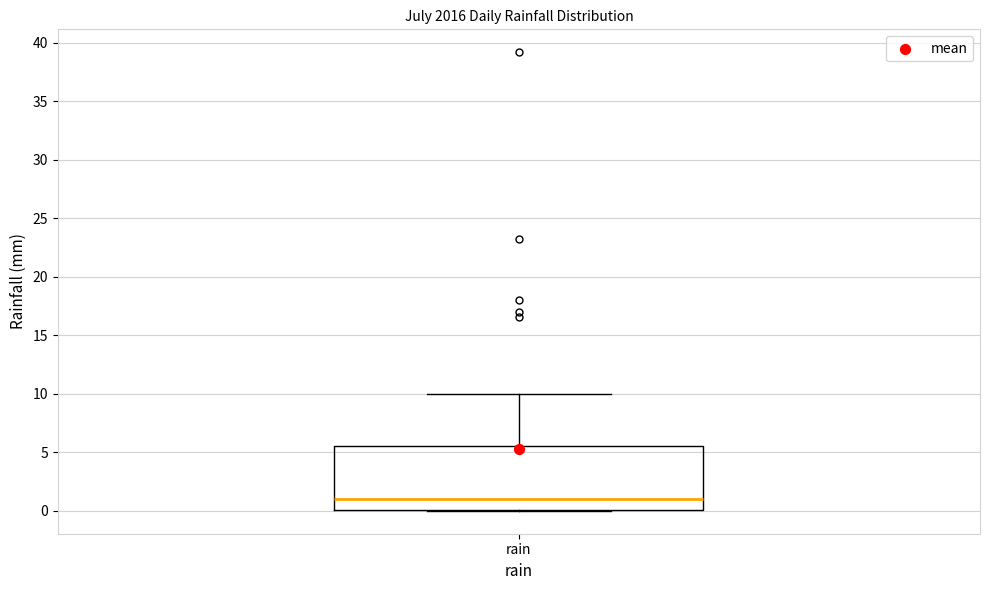

Read this box plot against the y-axis: the position of the median line, the range covered by the box, and the ends of both whiskers. The values are not printed on the chart, so give them approximately, as read against the axis.

median 1.0, box 0.0 to 5.5, whiskers 0.0 to 10.0